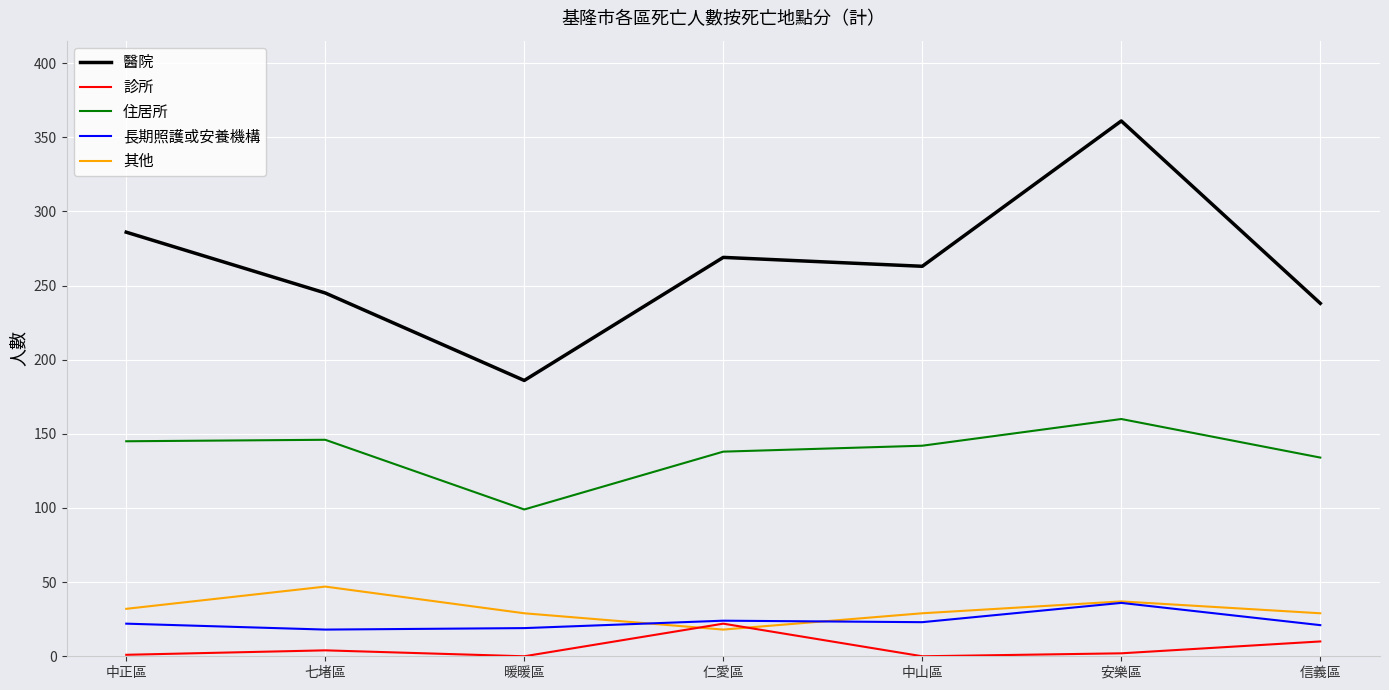

Which series has the largest range (max minus min)?

醫院